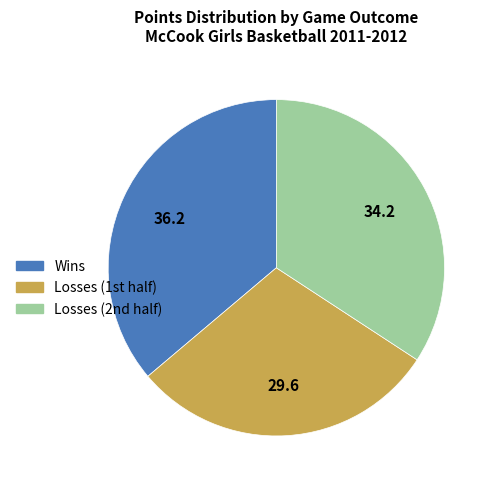

Does any single category account for the majority?

No